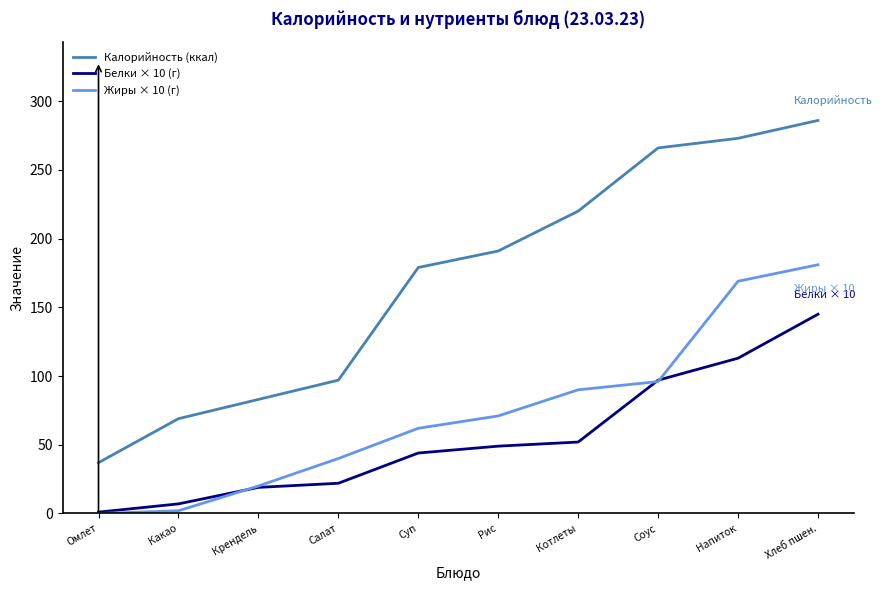

Which label corresponds to the largest value in the chart?

Хлеб пшен.